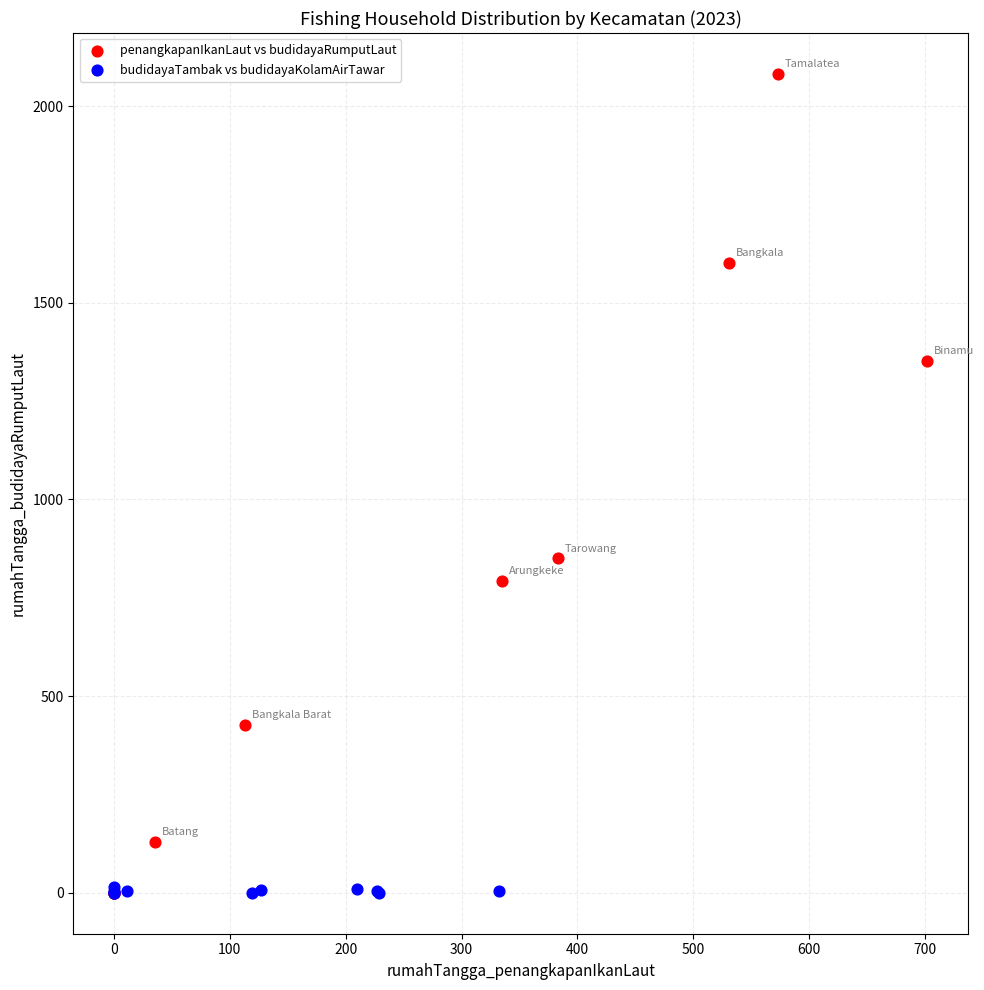

Which series has the widest spread of Y values?

penangkapanIkanLaut vs budidayaRumputLaut